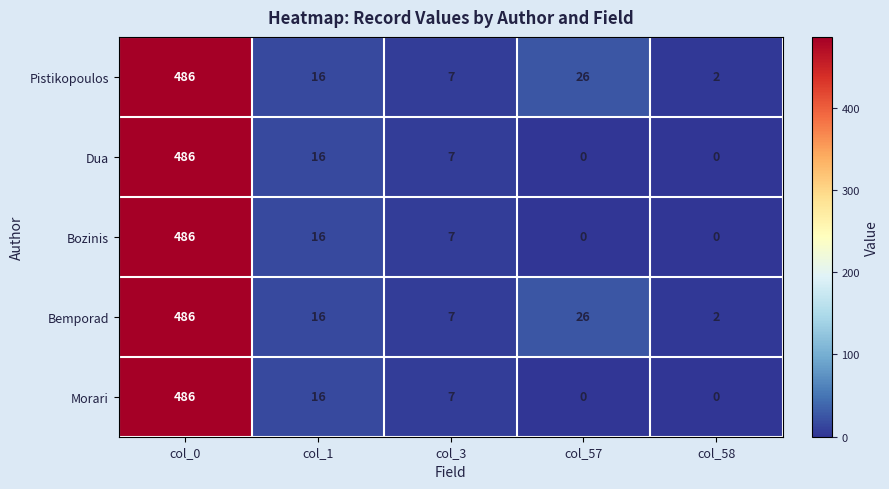

Rank the categories by Pistikopoulos value from lowest to highest.

col_58, col_3, col_1, col_57, col_0